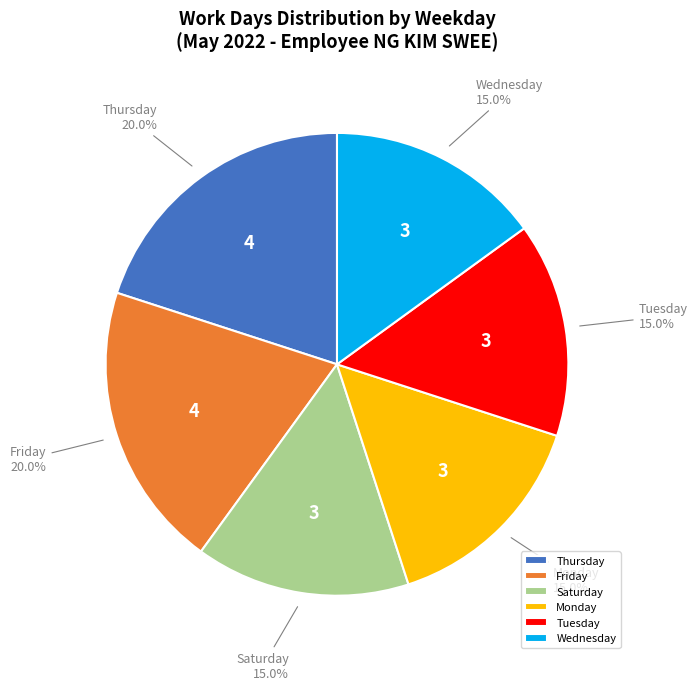

Does Friday represent more than half of the total?

No